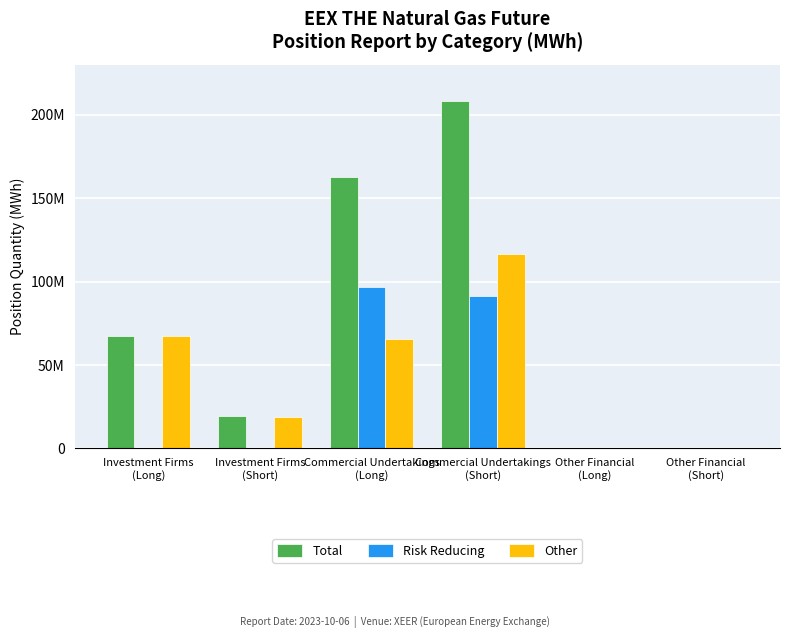

Rank the series at Commercial Undertakings
(Long) from highest to lowest value.

Total, Risk Reducing, Other